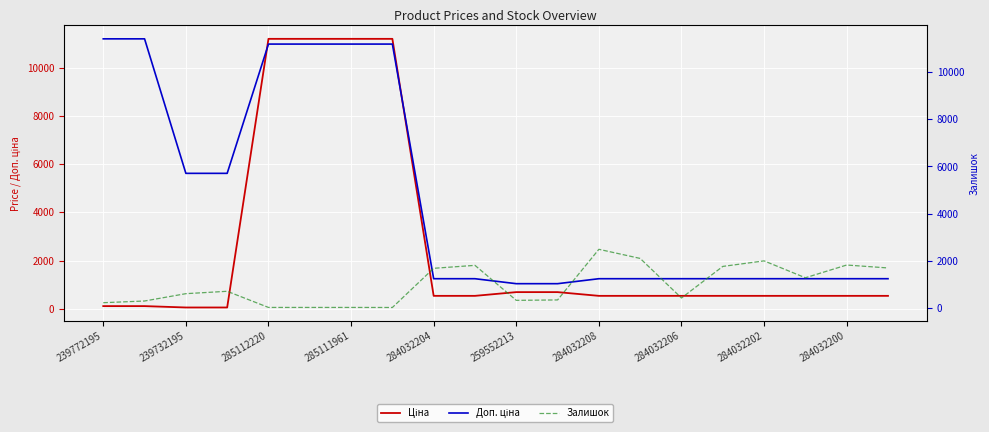

Which series has the largest total across all categories?

Доп. ціна